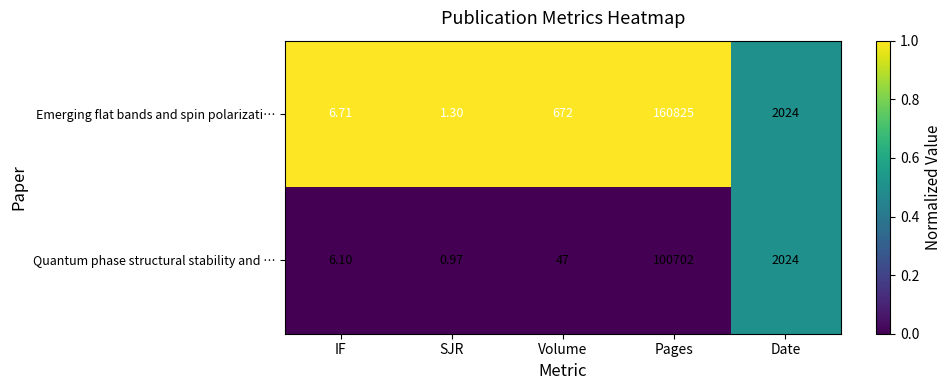

Which series changed the most between IF and Volume?

Emerging flat bands and spin polarizati…